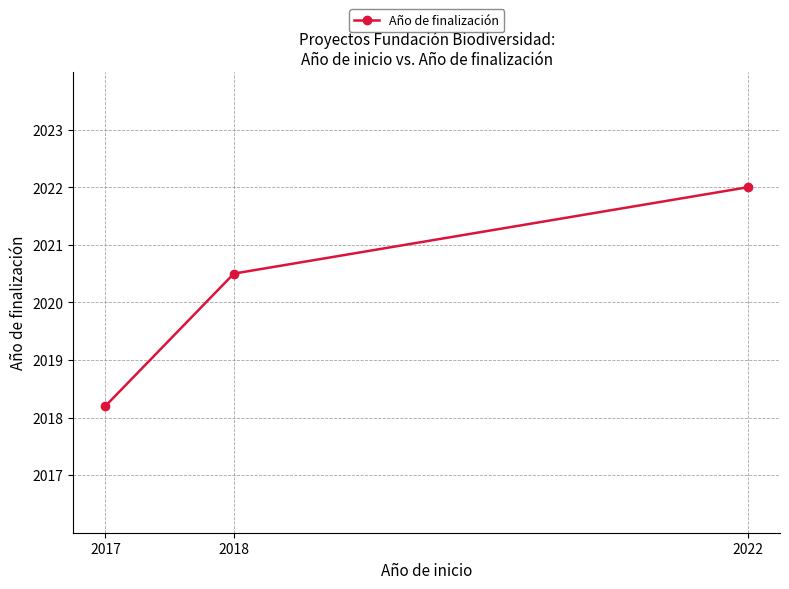

What is the maximum value shown in the chart?

2022.0